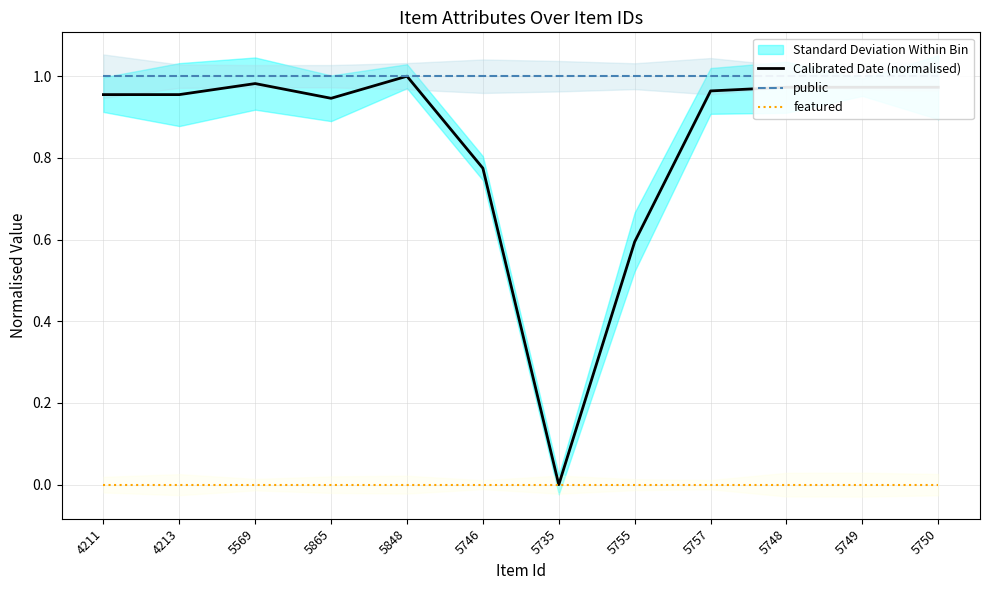

How many lines are shown in the chart?

3